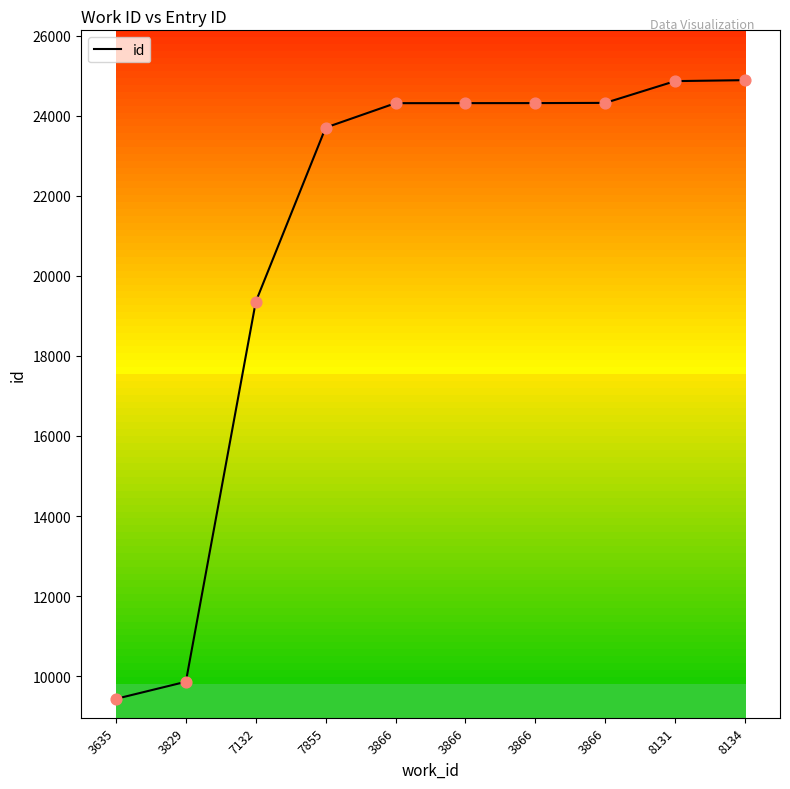

How many lines are shown in the chart?

1